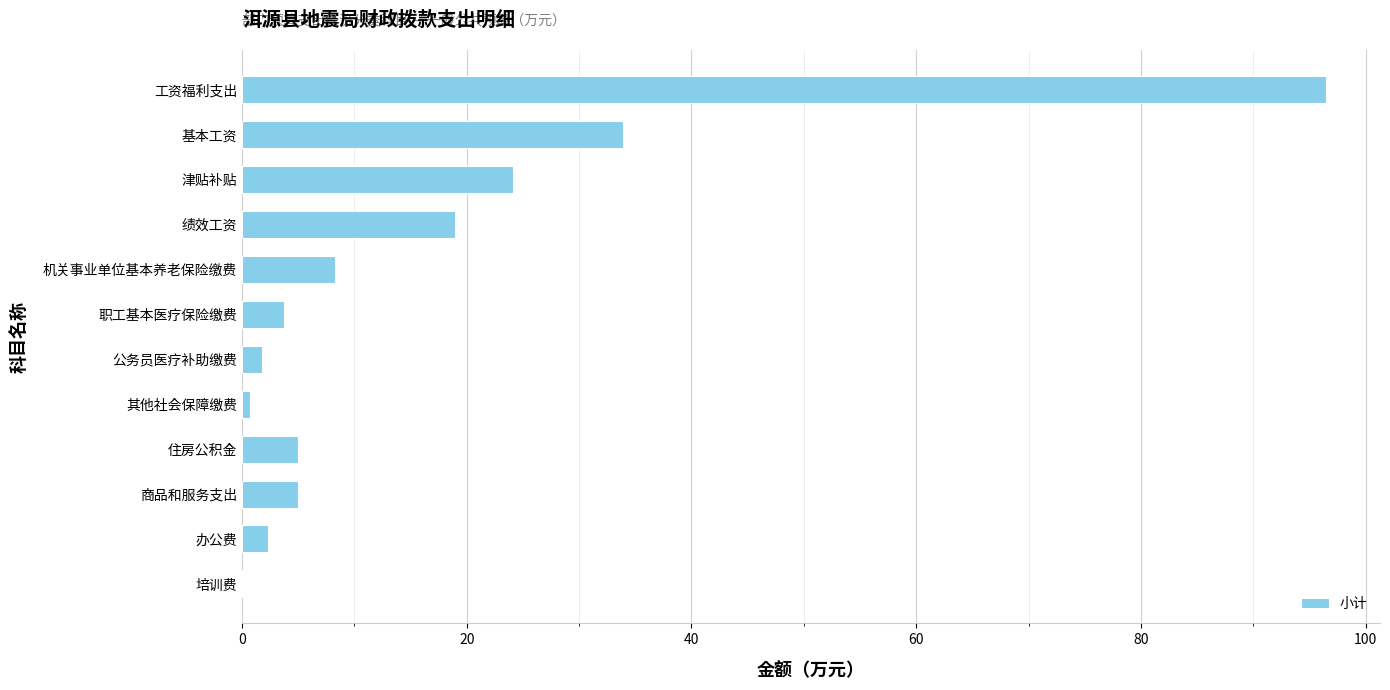

What is the greatest value displayed?

96.5